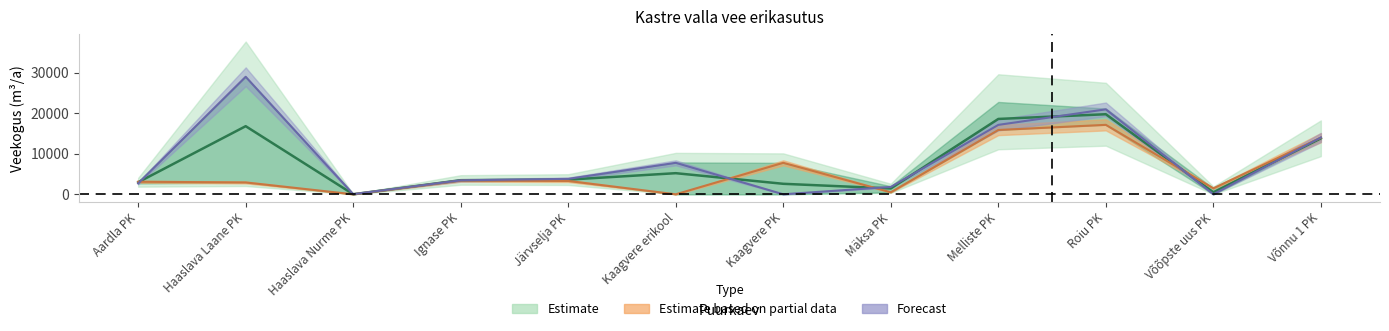

At how many categories does at least one series exceed 19873?

2